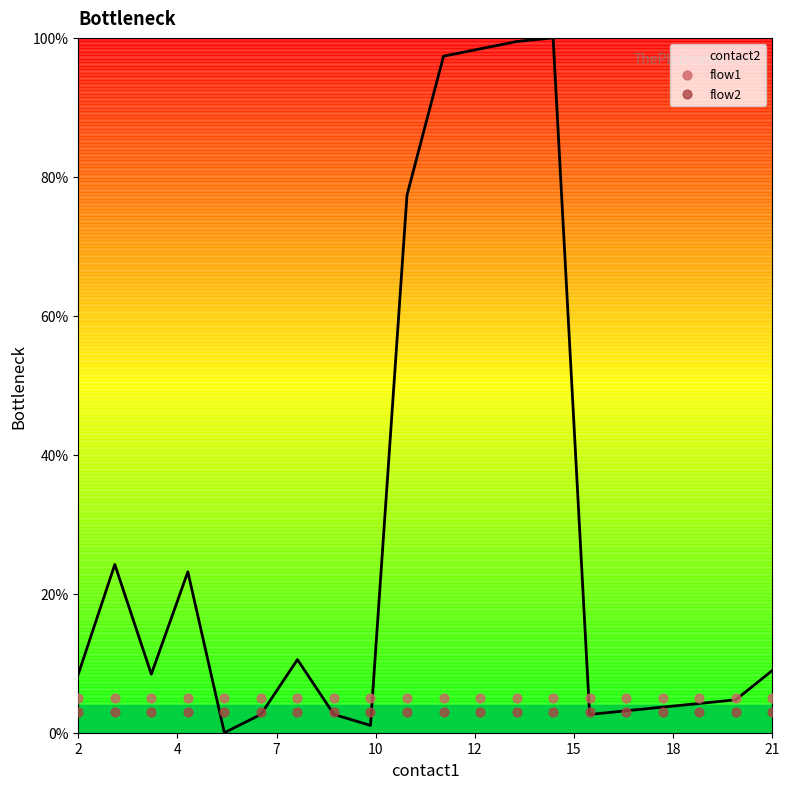

What is the highest value of the contact2 series?

100.0